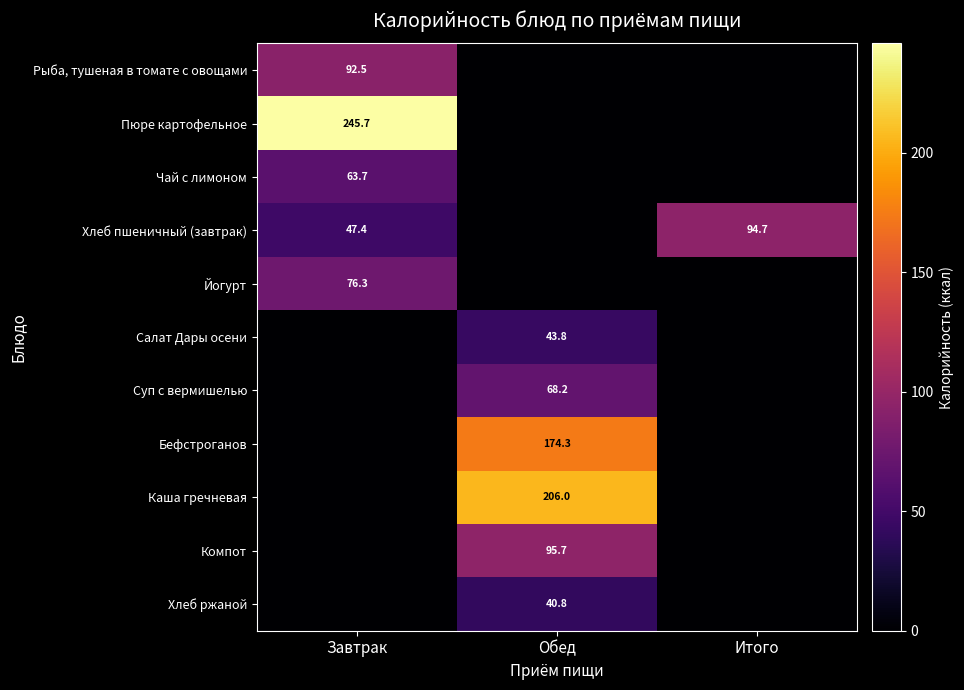

The Хлеб пшеничный (завтрак) series shows 47.7 at Итого. True or false?

False